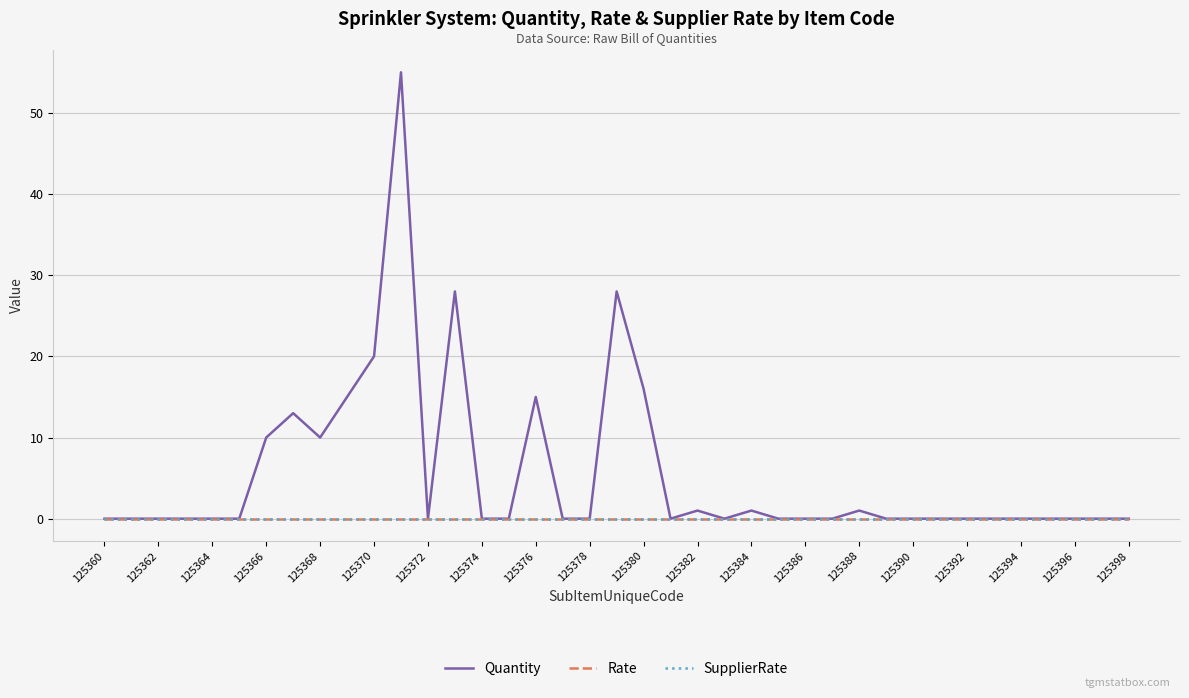

List the series in order of their peak value, lowest first.

Rate, SupplierRate, Quantity